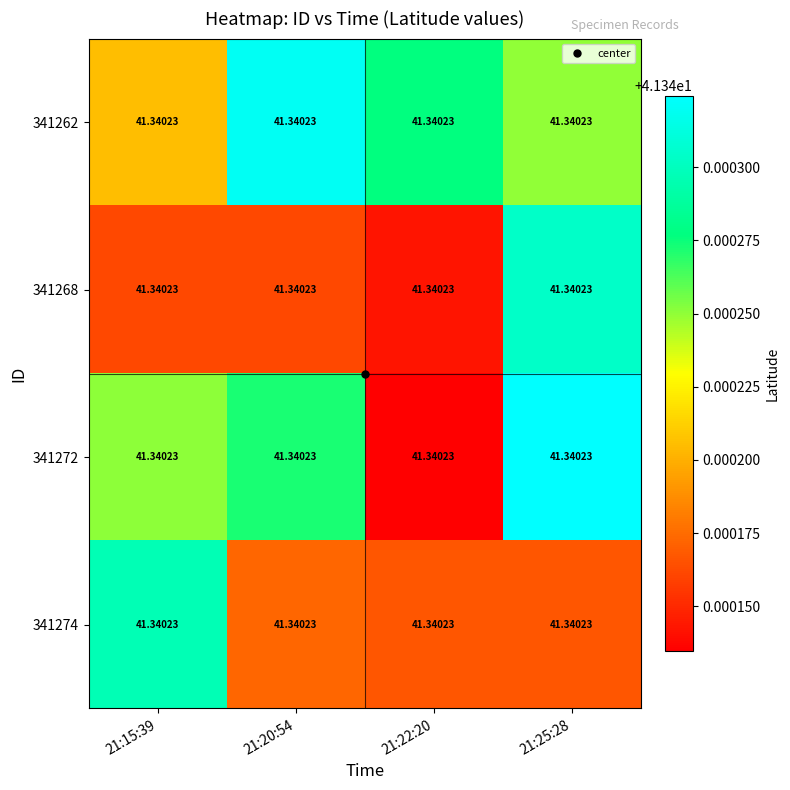

What is the average value of the 341268 series?

41.3